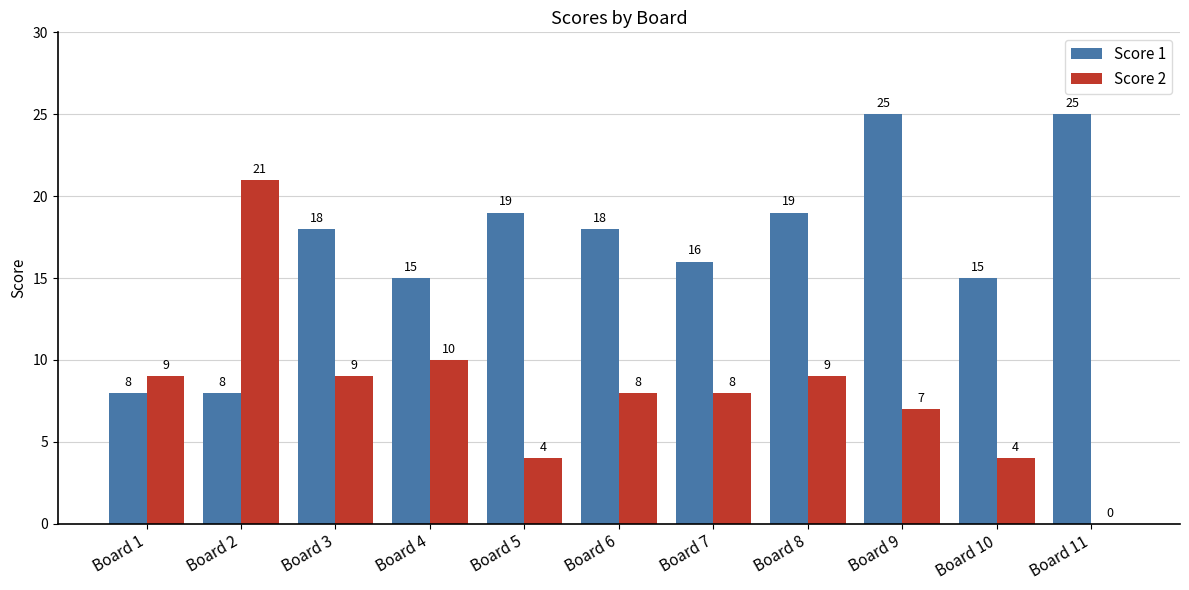

True or false: Score 2 has a value of 4 at Board 10.

True